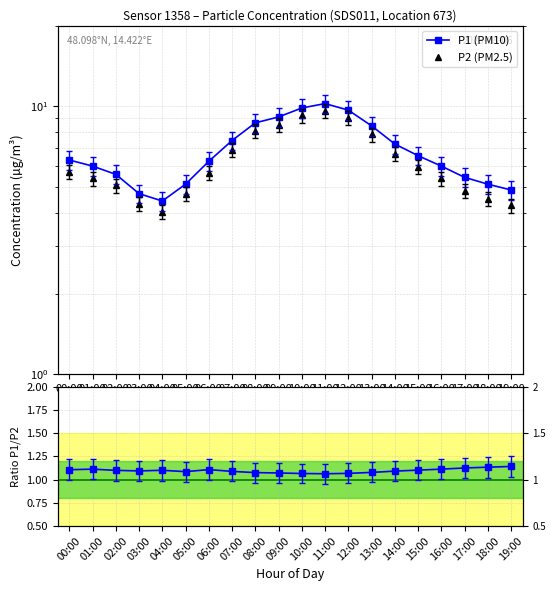

Reading left to right, list all the values displayed in this chart.

P1 (PM10): 00:00=6.3	01:00=6.0	02:00=5.6	03:00=4.7	04:00=4.4	05:00=5.1	06:00=6.2	07:00=7.5	08:00=8.7	09:00=9.1	10:00=9.8	11:00=10.2	12:00=9.7	13:00=8.4	14:00=7.2	15:00=6.5	16:00=6.0	17:00=5.4	18:00=5.1	19:00=4.9
P2 (PM2.5): 00:00=5.7	01:00=5.4	02:00=5.1	03:00=4.3	04:00=4.0	05:00=4.7	06:00=5.6	07:00=6.8	08:00=8.1	09:00=8.5	10:00=9.2	11:00=9.6	12:00=9.1	13:00=7.8	14:00=6.6	15:00=5.9	16:00=5.4	17:00=4.8	18:00=4.5	19:00=4.3
P1/P2: 00:00=1.1	01:00=1.1	02:00=1.1	03:00=1.1	04:00=1.1	05:00=1.1	06:00=1.1	07:00=1.1	08:00=1.1	09:00=1.1	10:00=1.1	11:00=1.1	12:00=1.1	13:00=1.1	14:00=1.1	15:00=1.1	16:00=1.1	17:00=1.1	18:00=1.1	19:00=1.1